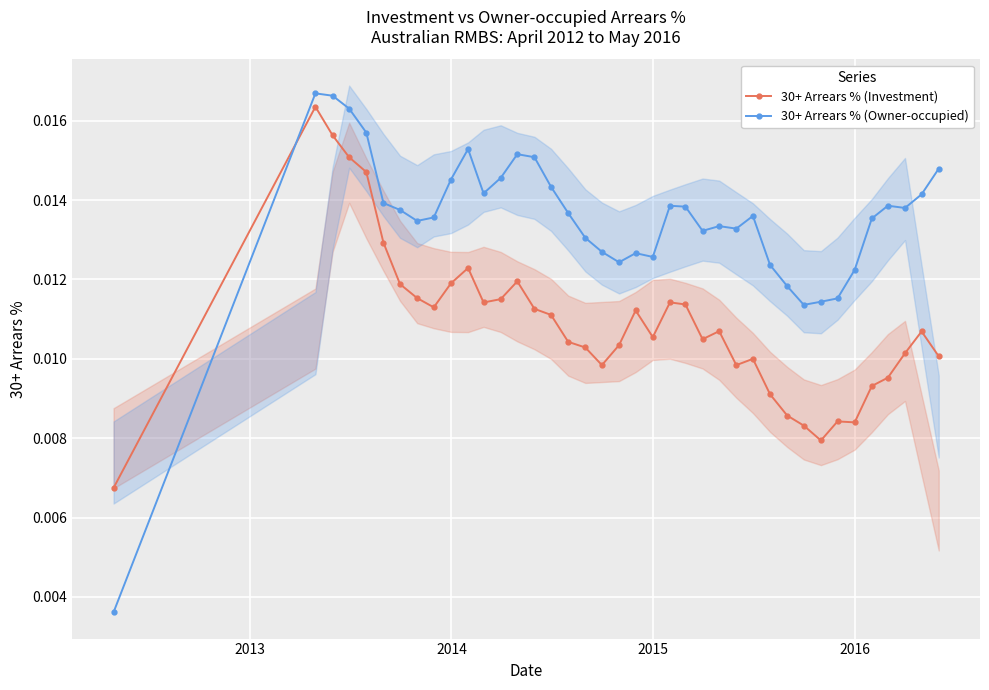

True or false: 30+ Arrears % (Owner-occupied) has more than 1 points higher than both neighbors.

True